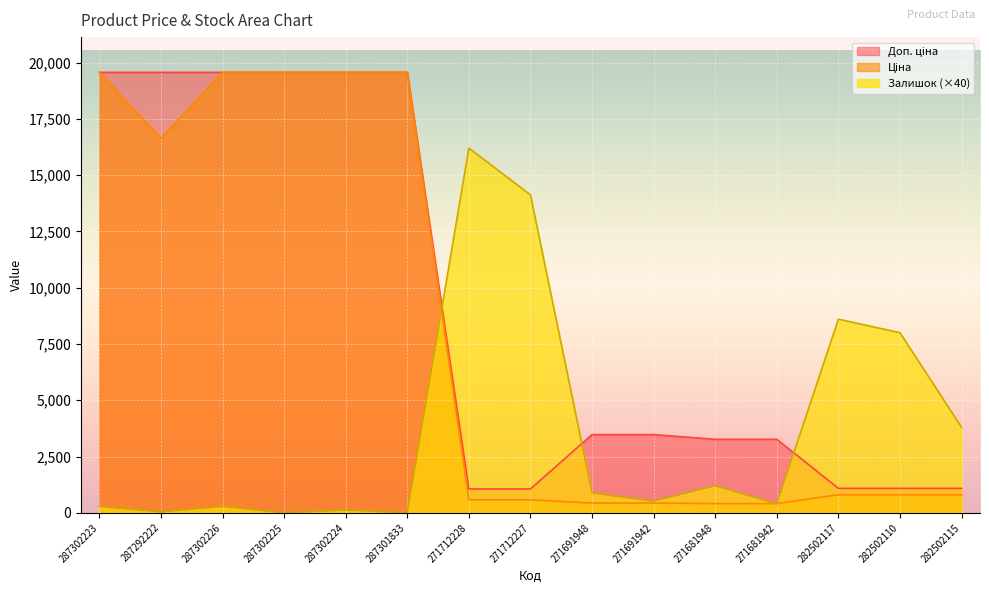

What is the label of the 14th point from the left?

282502110